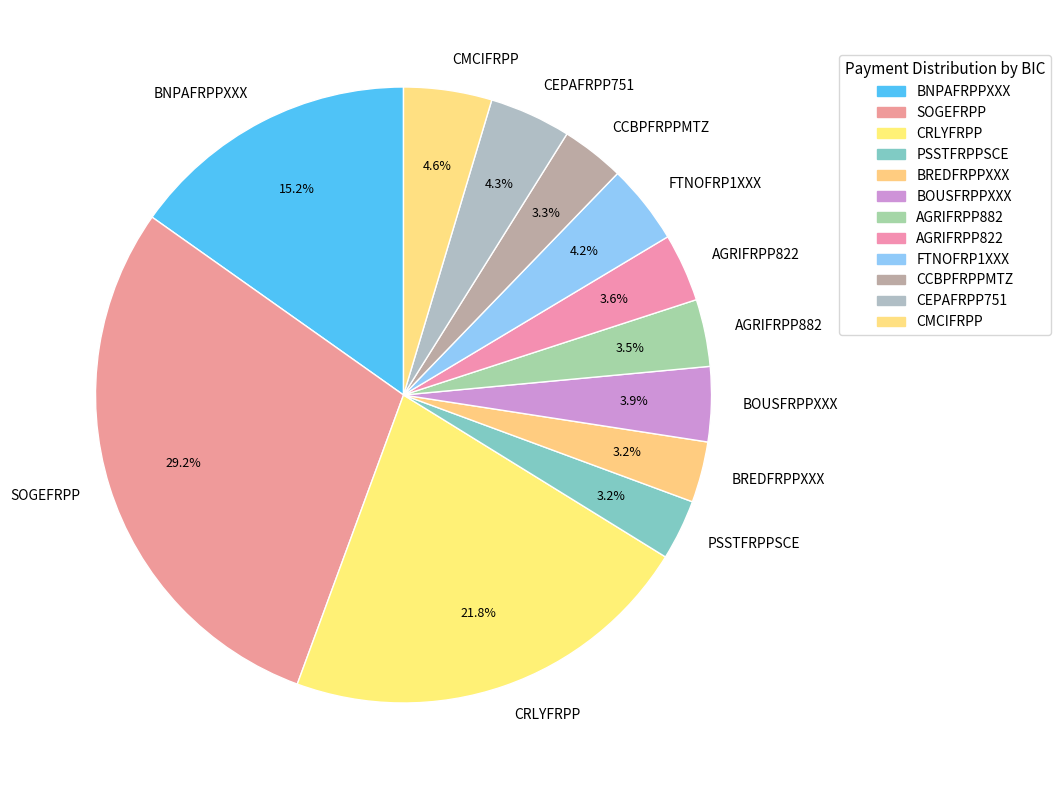

What is the ratio of the value at BNPAFRPPXXX to the value at PSSTFRPPSCE?

4.8